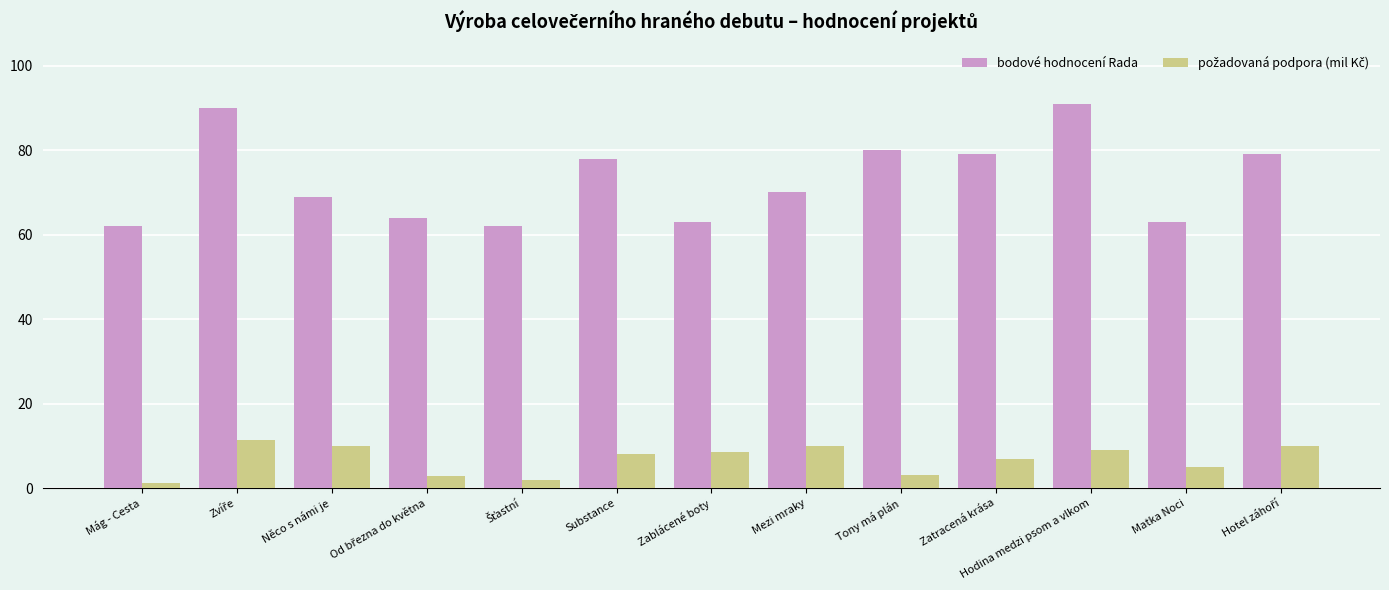

Count the number of categories in the chart.

13